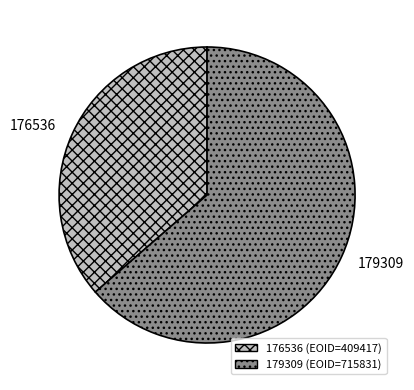

How many segments does this pie chart have?

2